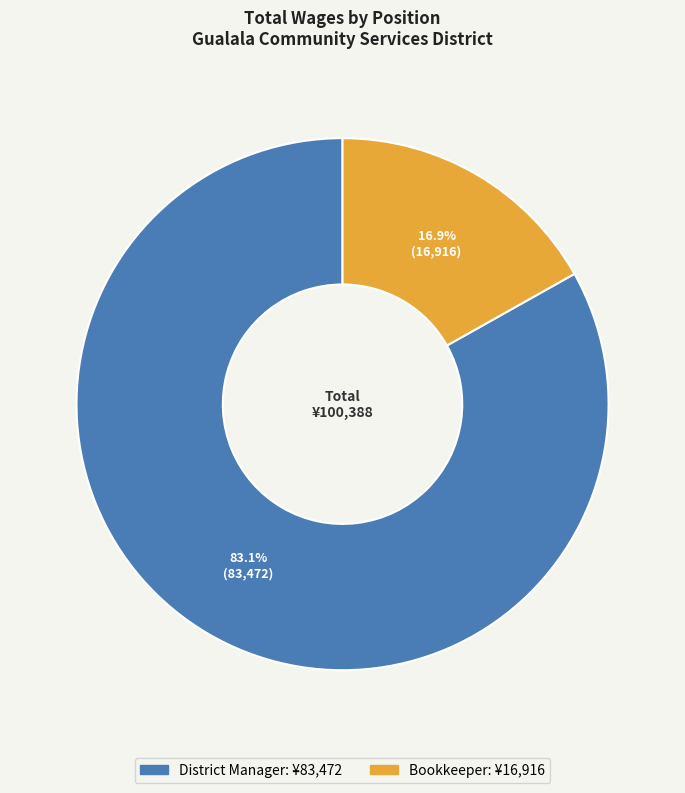

True or false: Bookkeeper accounts for 17% of the total.

True